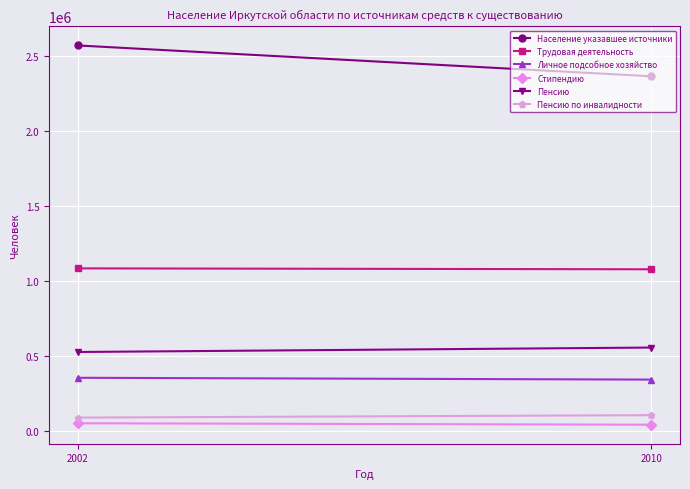

What is the value of the Личное подсобное хозяйство point at the 2nd from the left?

342573